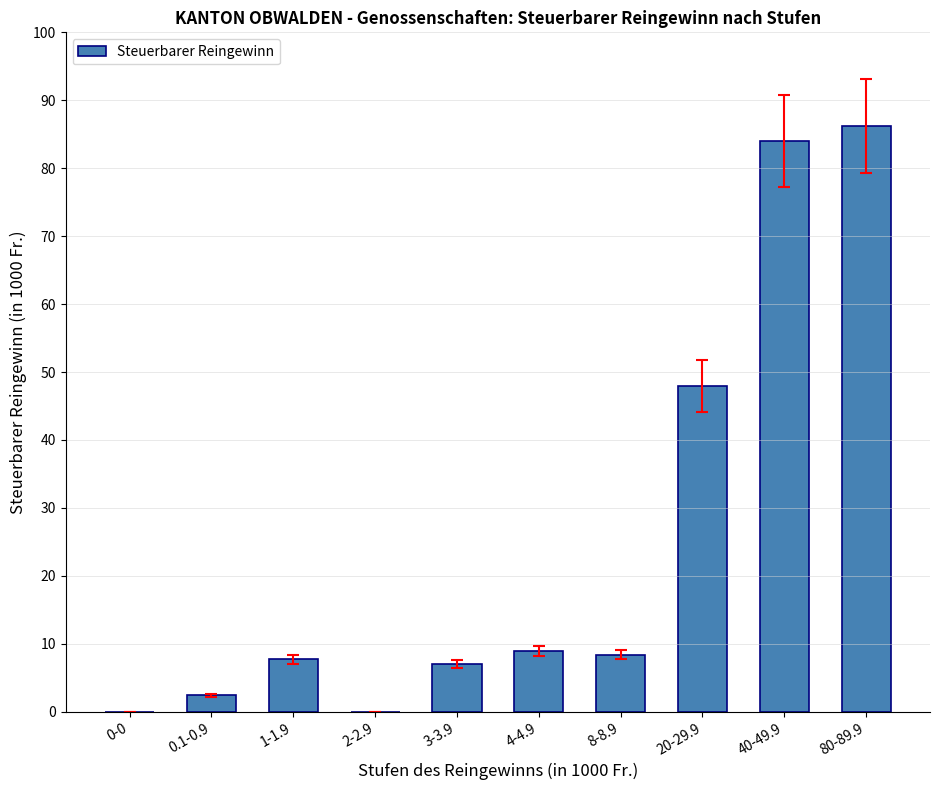

What is the difference between the values at 1-1.9 and 20-29.9?

40.2